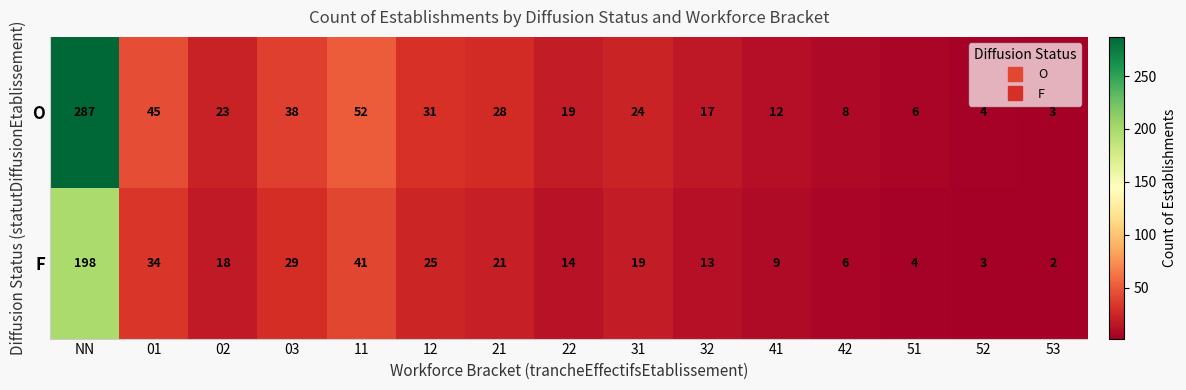

Reading right to left, transcribe all the data shown in this chart.

O: 3	4	6	8	12	17	24	19	28	31	52	38	23	45	287
F: 2	3	4	6	9	13	19	14	21	25	41	29	18	34	198